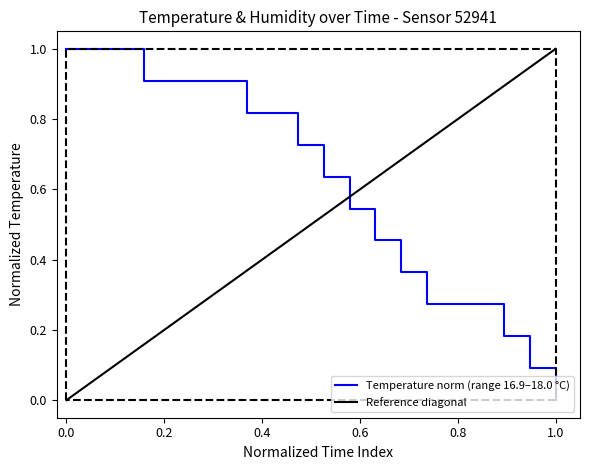

Read the value at 01:32.

0.4